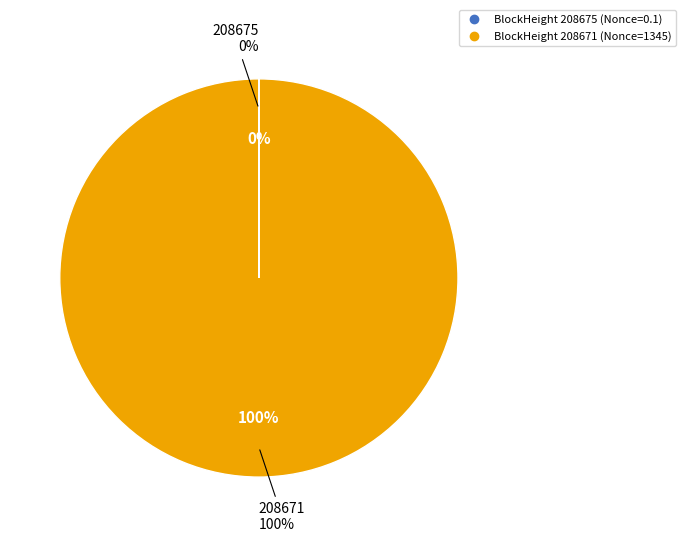

How much of the chart is everything except 208675?

100.0%